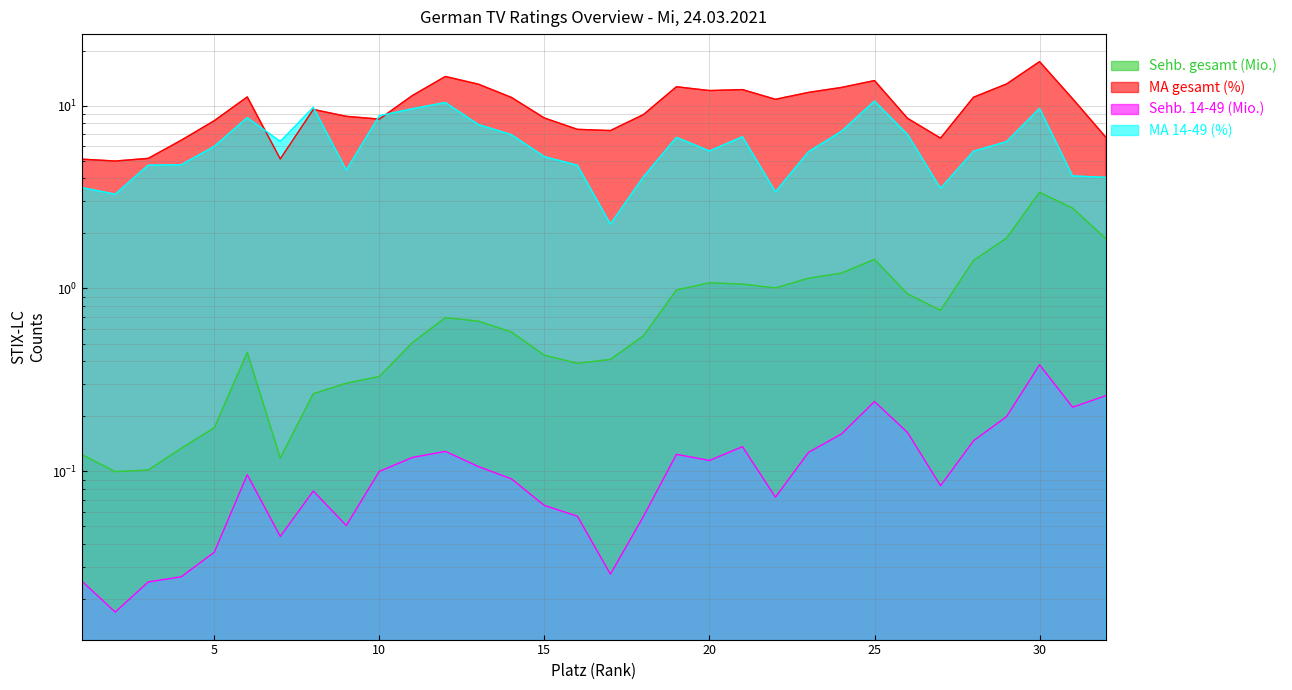

Between 27 and 26, which is larger?

26